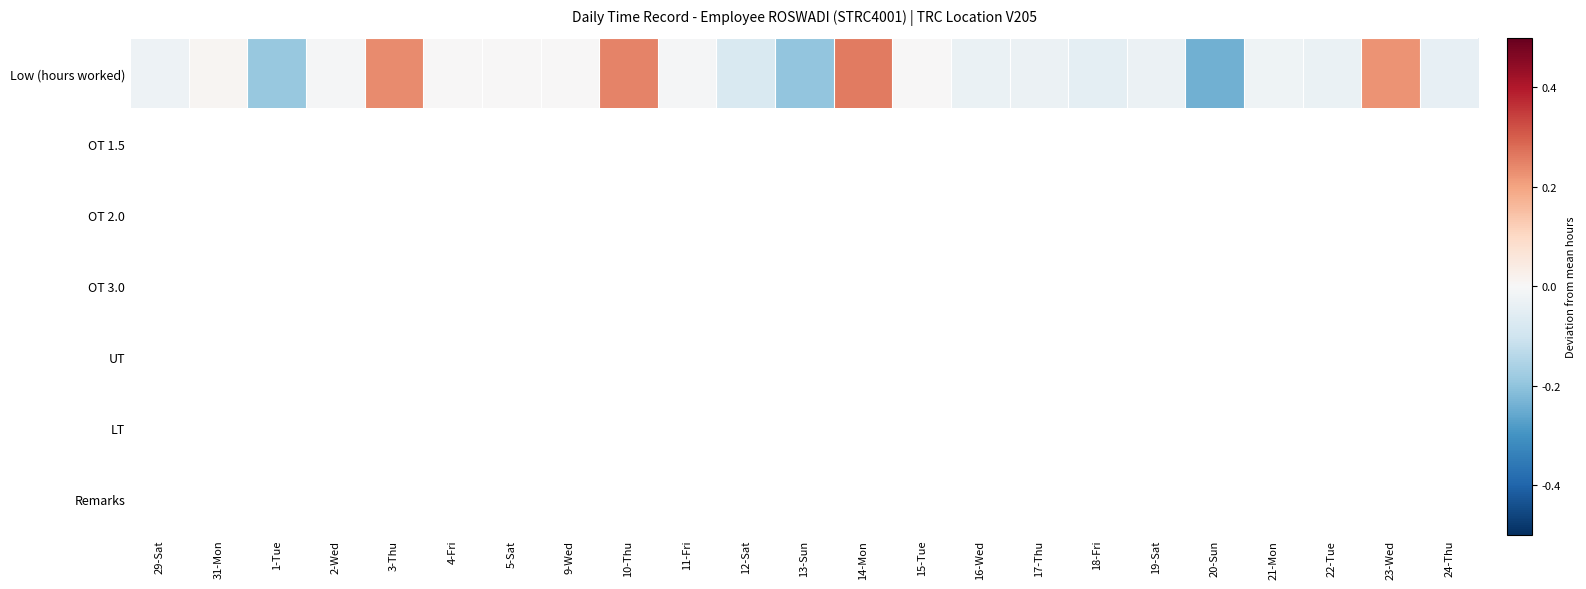

Between 17-Thu and 4-Fri, which is larger?

4-Fri